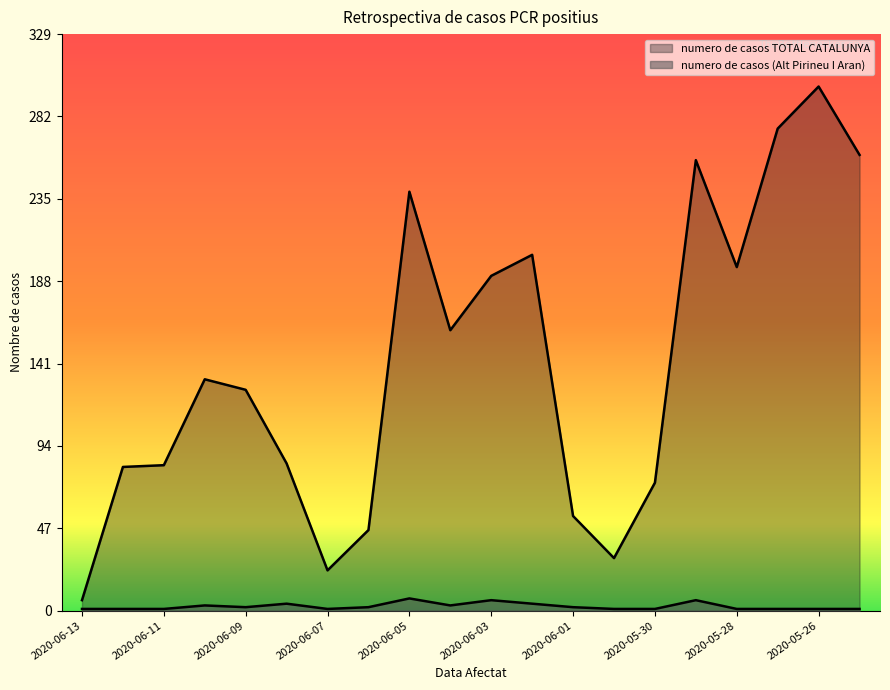

What position from the right is 2020-06-09?

16